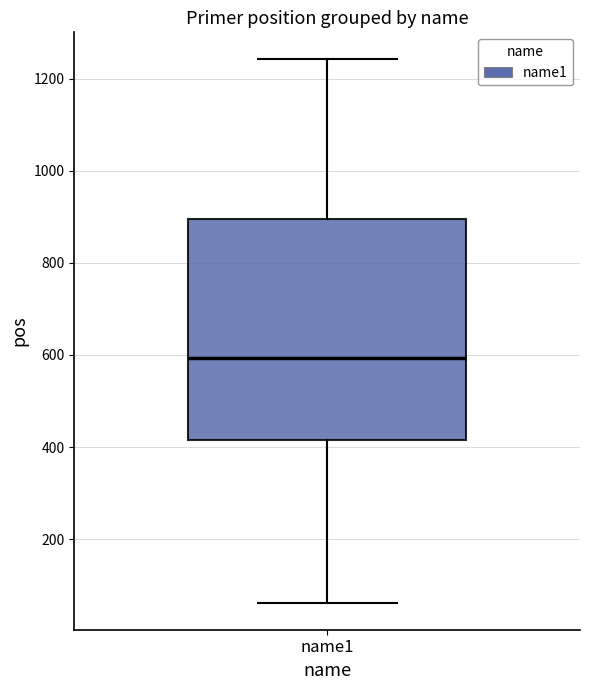

Read this box plot against the y-axis: the position of the median line, the range covered by the box, and the ends of both whiskers. The values are not printed on the chart, so give them approximately, as read against the axis.

median 600, box 420 to 900, whiskers 60 to 1240